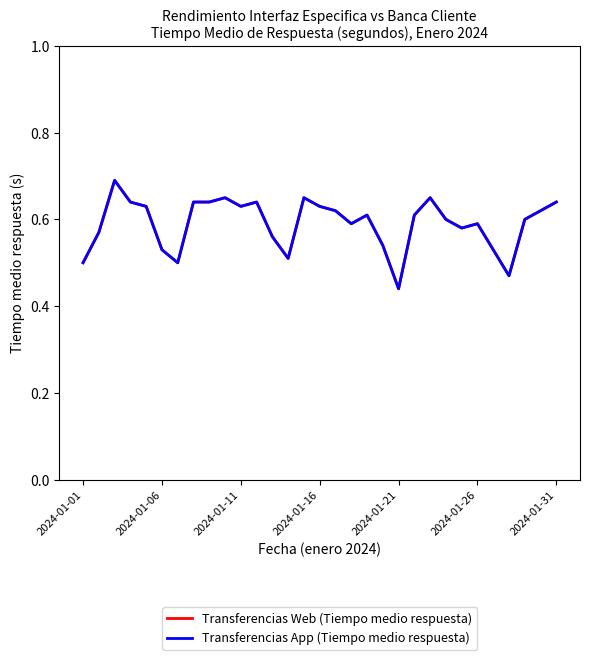

Does the chart have visible grid lines?

No